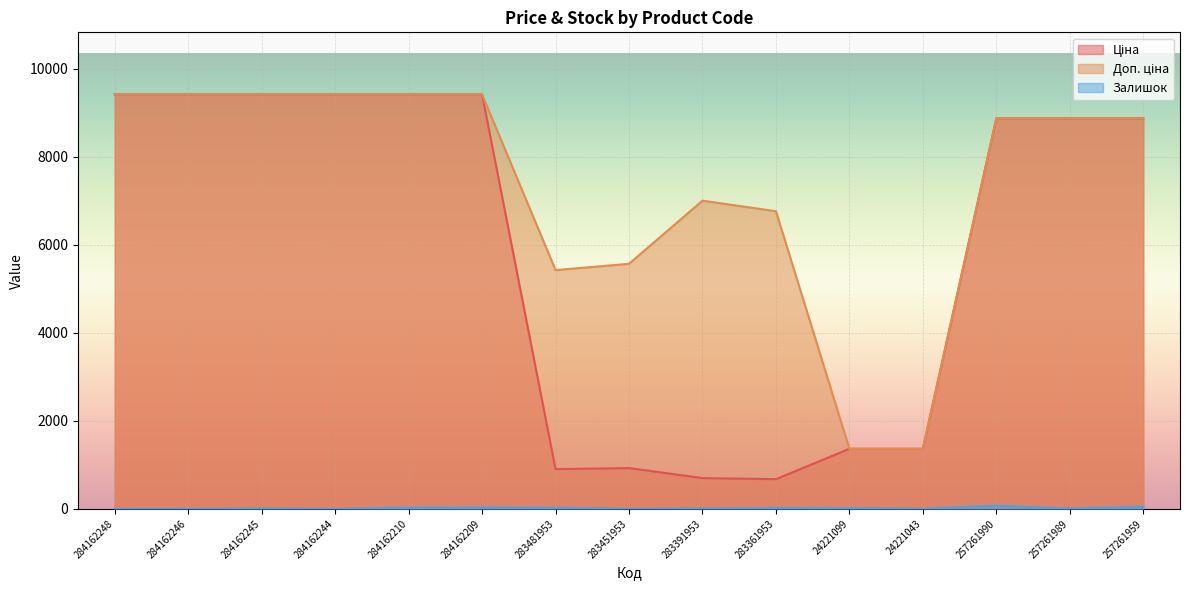

Reading left to right, list all the values displayed in this chart.

Ціна: 9416.9	9416.9	9416.9	9416.9	9416.9	9416.9	904.3	928.3	700.4	676.4	1366.3	1366.3	8874.6	8874.6	8874.6
Доп. ціна: 9416.9	9416.9	9416.9	9416.9	9416.9	9416.9	5425.9	5569.9	7004.3	6764.4	1366.0	1366.0	8874.6	8874.6	8874.6
Залишок: 0.0	0.0	9.0	0.0	29.0	34.0	24.0	2.0	8.0	19.0	16.0	4.0	75.0	6.0	51.0